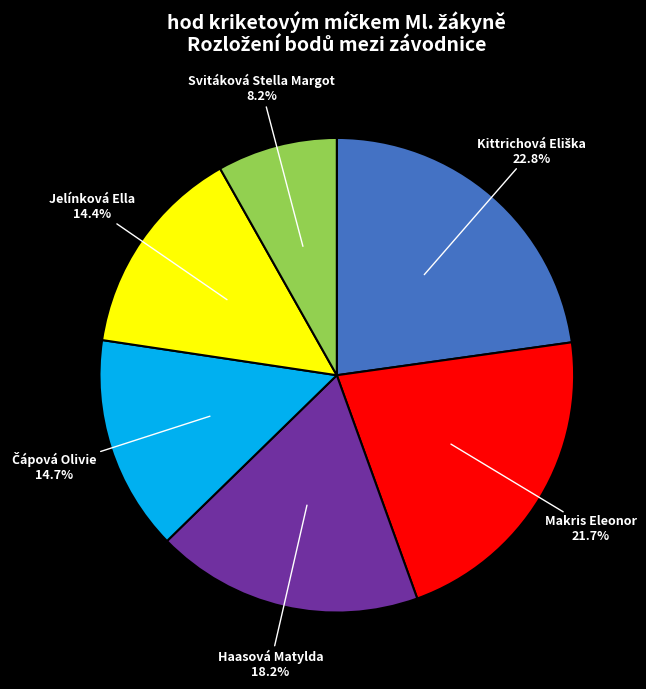

What is the ratio of the value at Haasová Matylda to the value at Jelínková Ella?

1.3